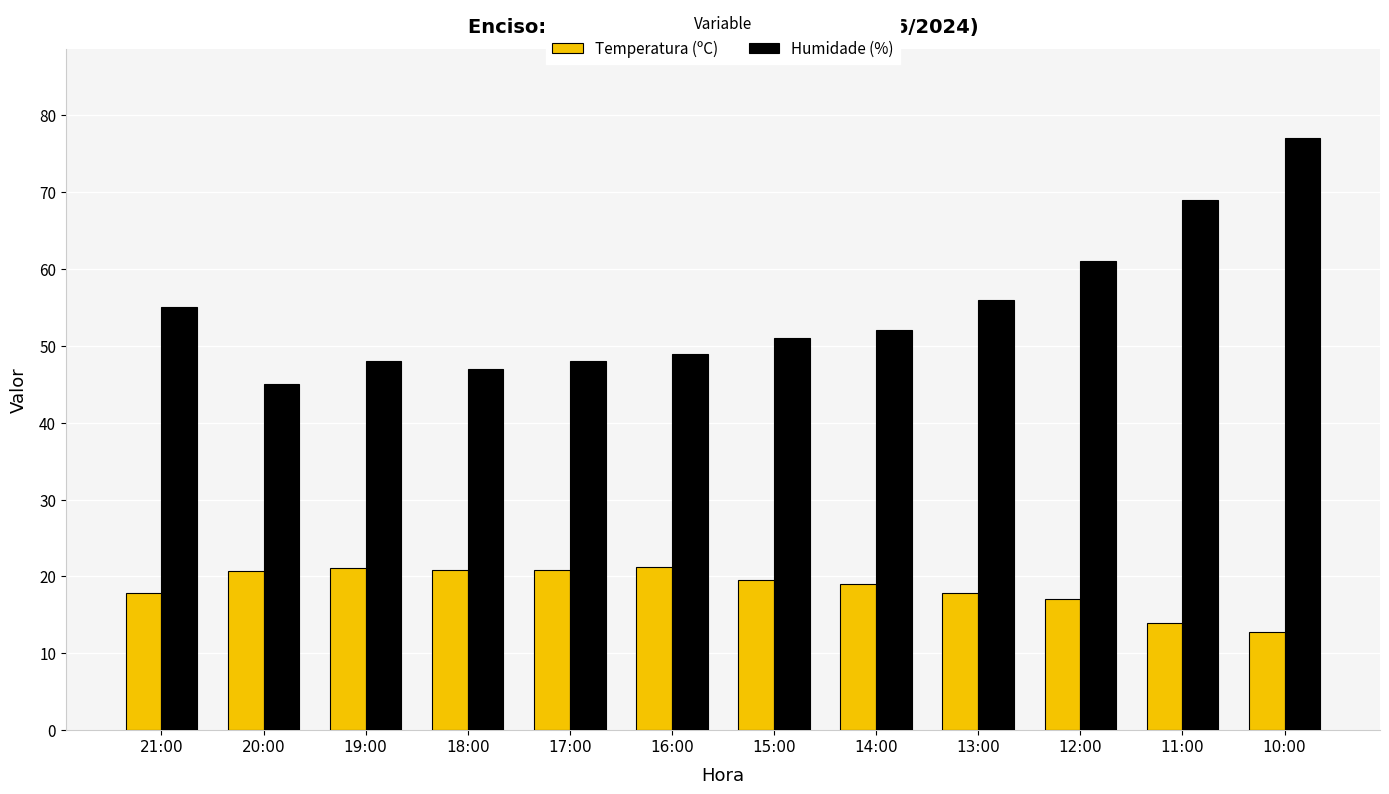

The value of Humidade (%) at 17:00 is 48.0. True or false?

True